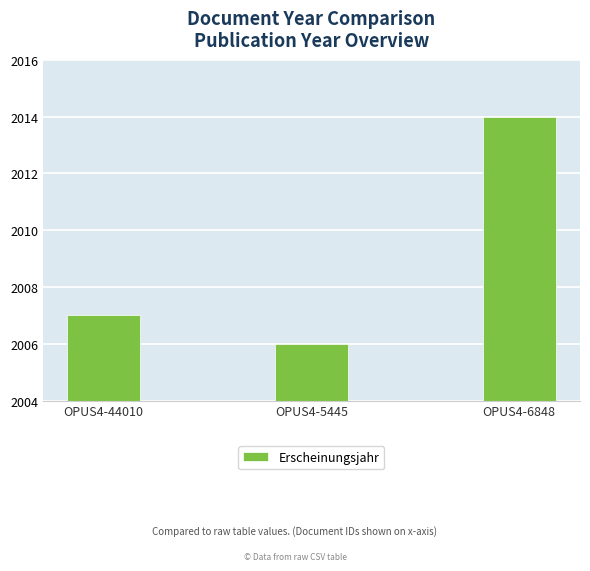

What is the smallest value displayed?

2006